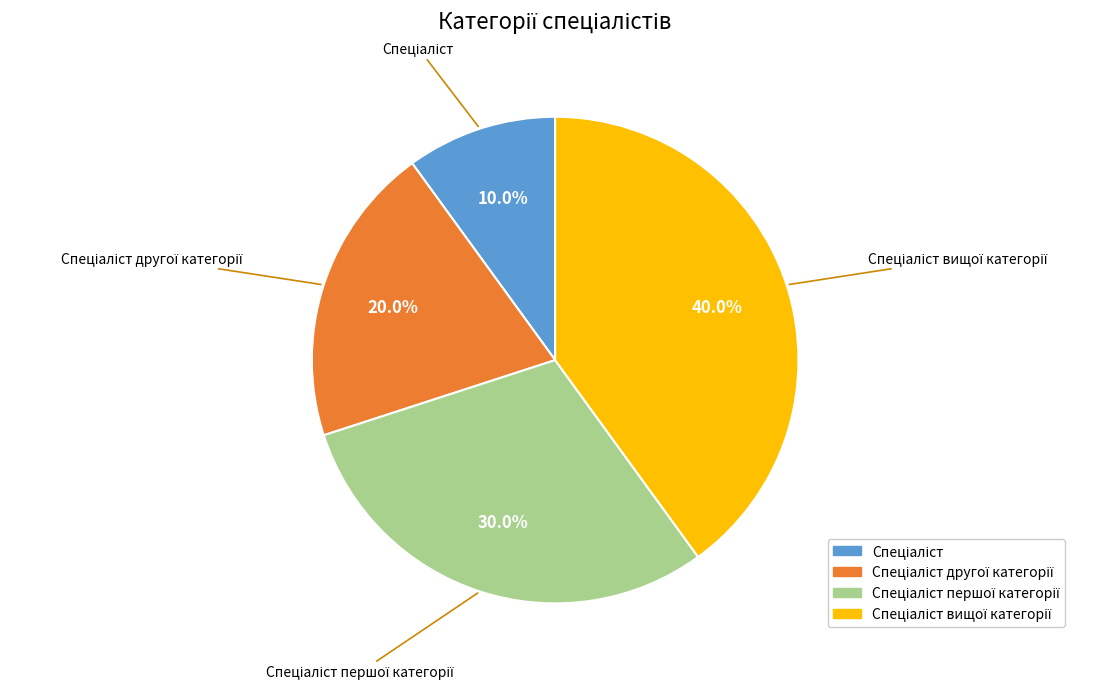

Does any single category account for the majority?

No